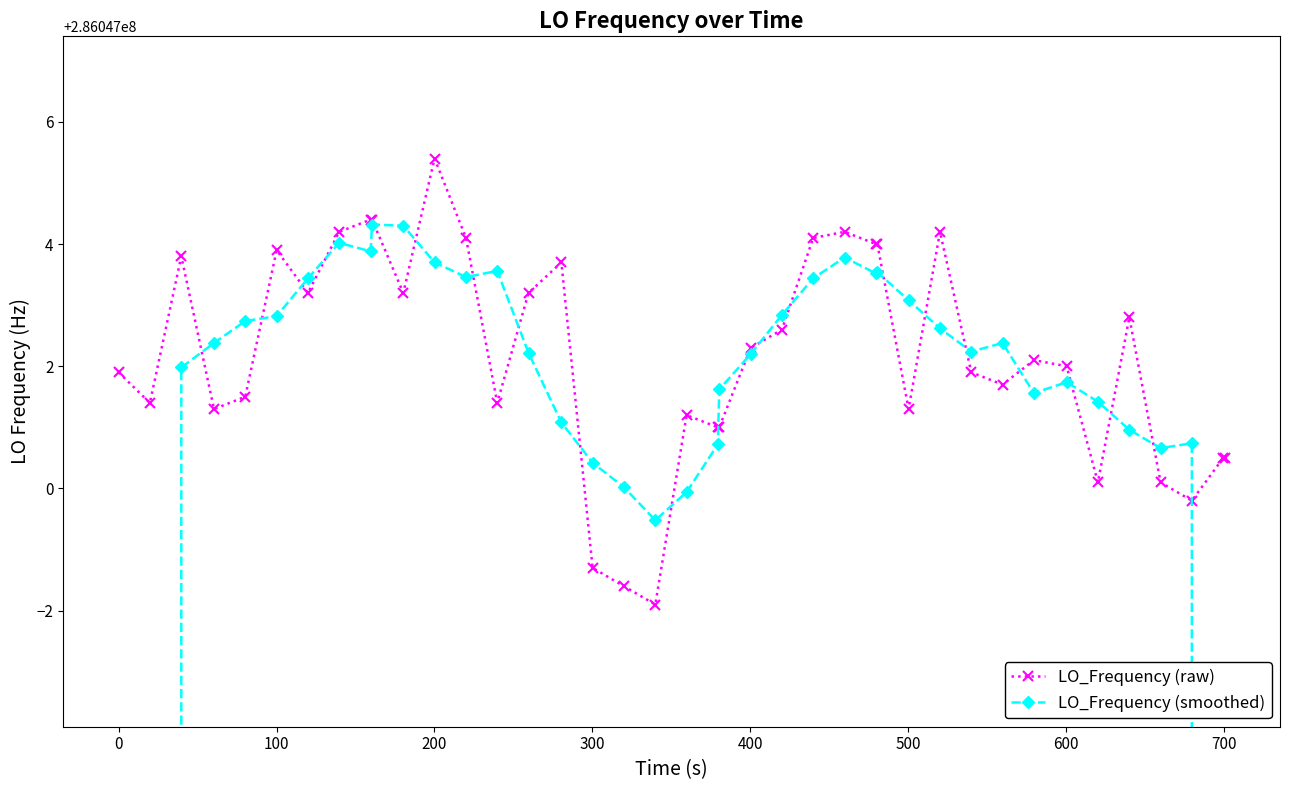

Is it true that LO_Frequency (raw) equals 74875960.6 at 21?

False